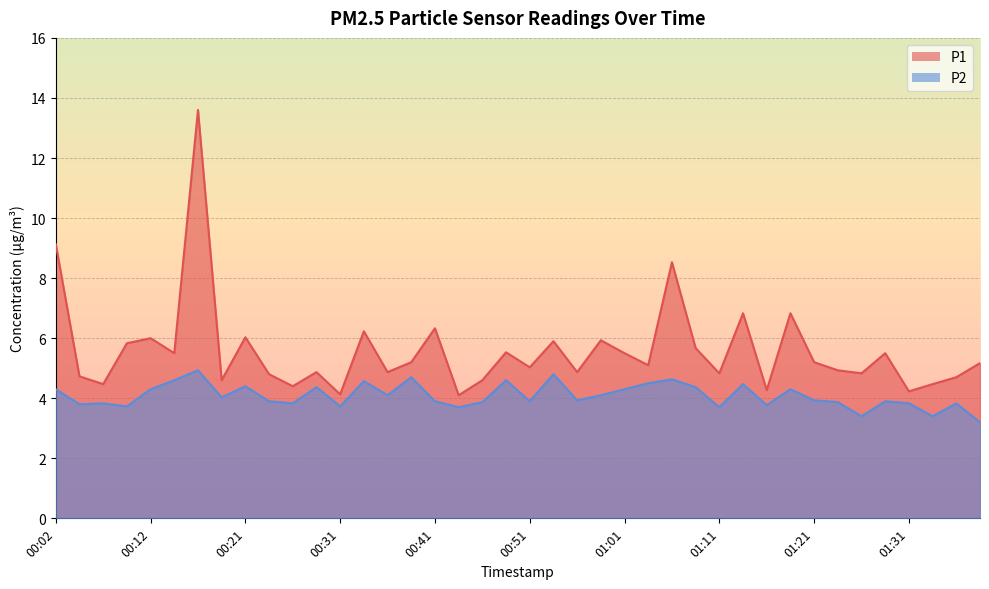

Which category has the lowest value in the P2 series?

01:38